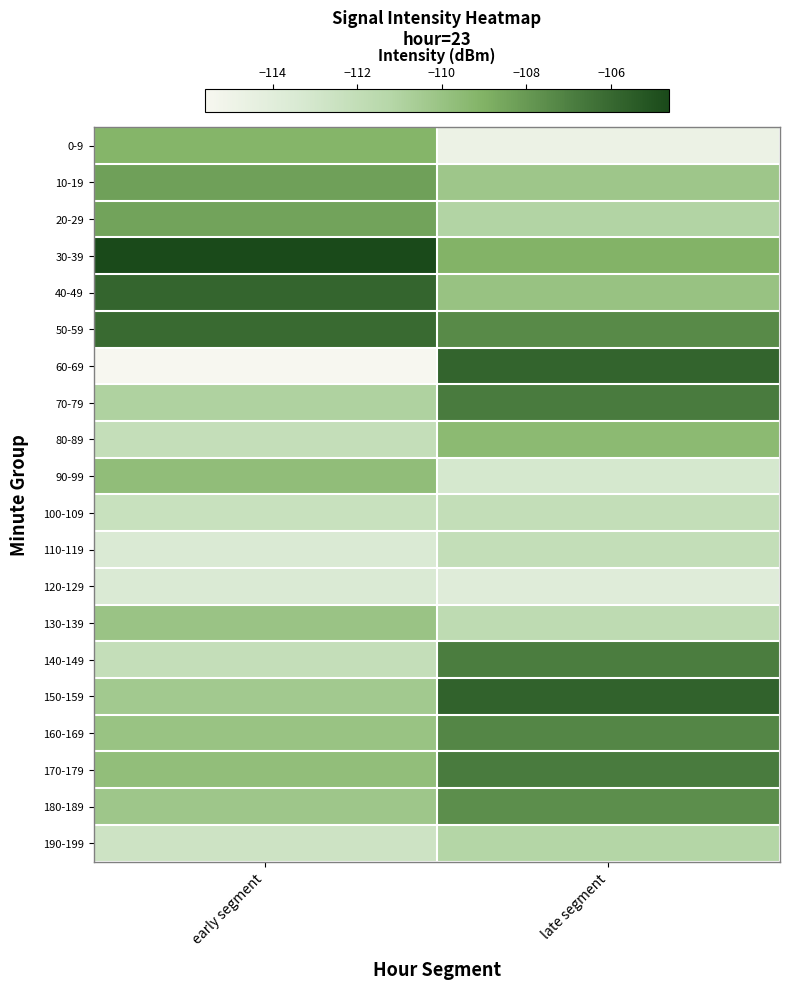

Between late segment and early segment, which is larger?

early segment